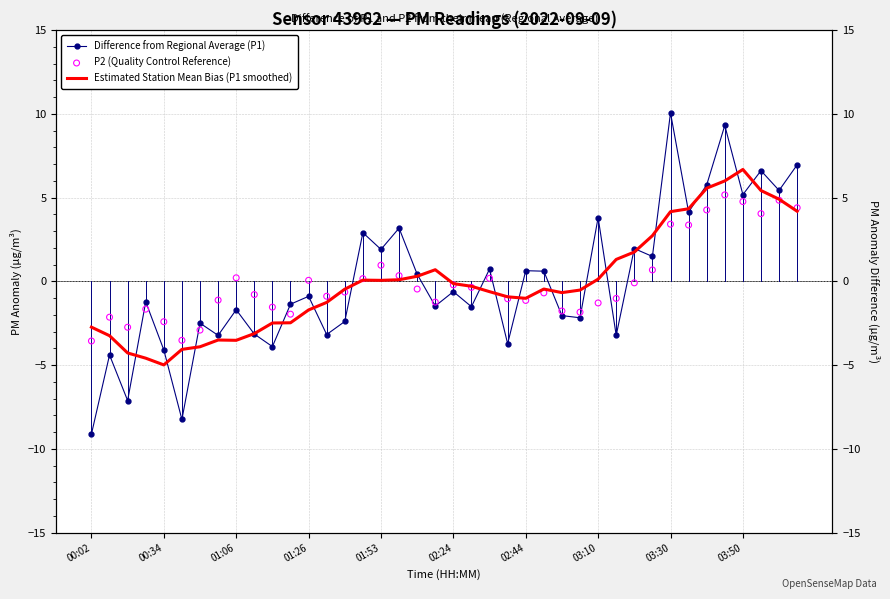

Which series contains the lowest Y value?

Difference from Regional Average (P1)